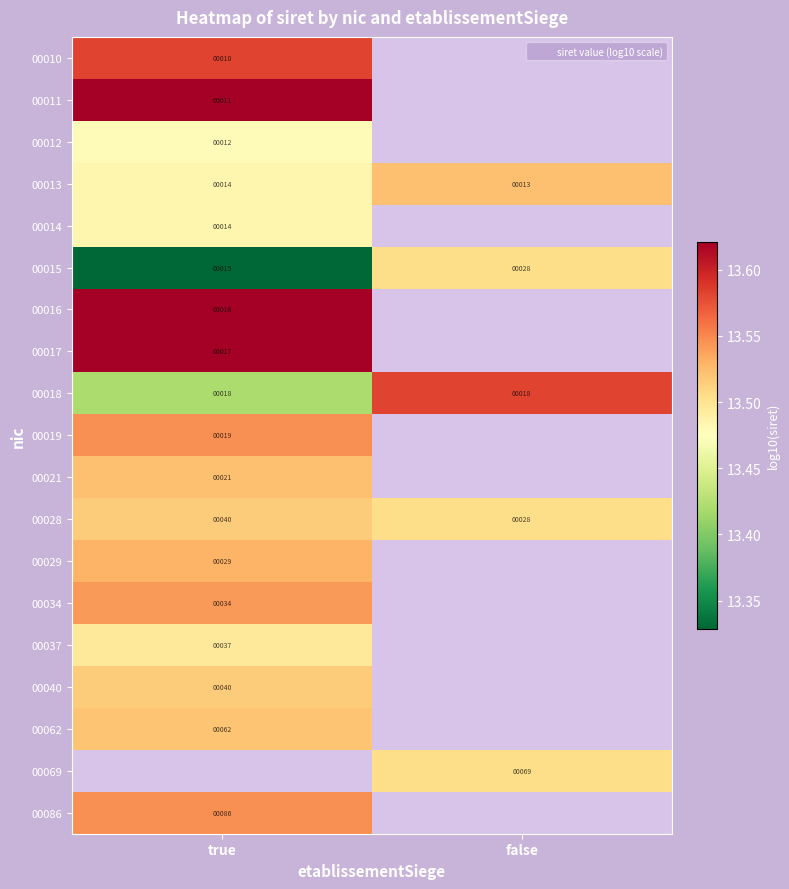

List the series in order of their peak value, highest first.

00011, 00017, 00016, 00018, 00010, 00019, 00034, 00029, 00021, 00013, 00062, 00028, 00015, 00014, 00069, 00086, 00040, 00037, 00012